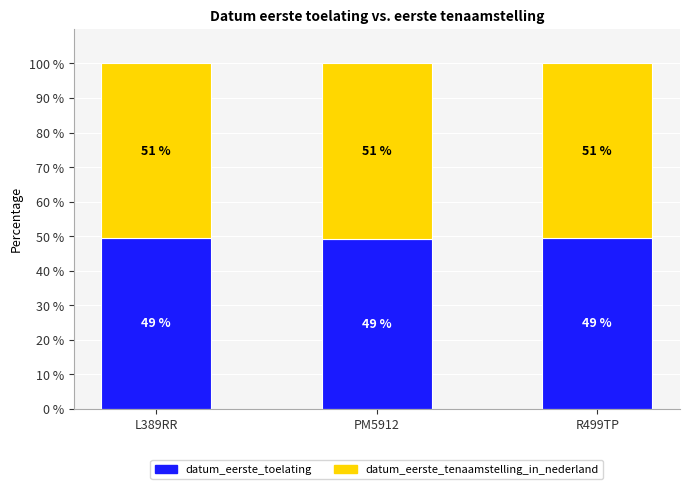

What is the total value across all series at L389RR?

100.0